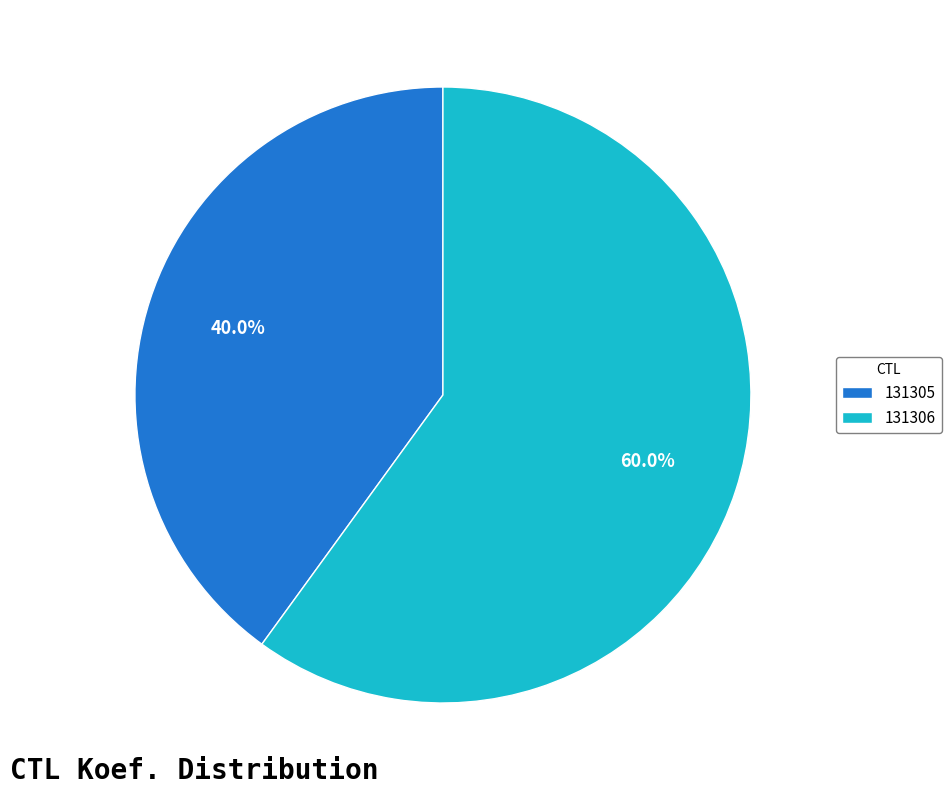

Approximately how many times larger is the value at 131306 compared to 131305?

1.5